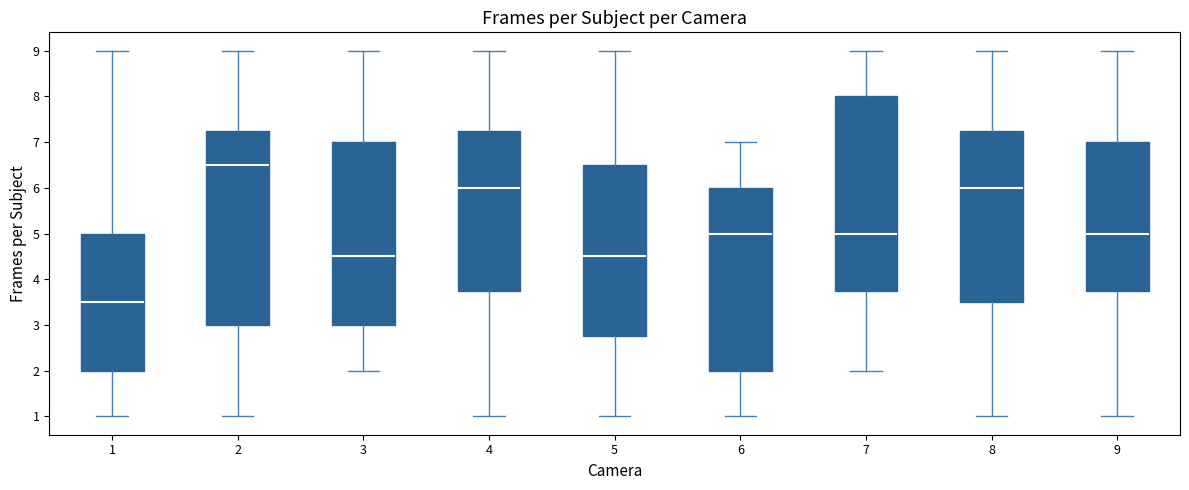

Reading left to right, read every box against the y-axis: the position of its median line, the range the box covers, and the ends of its whiskers. The values are not printed on the chart, so give them approximately, as read against the axis.

1: median 3.5, box 2.0 to 5.0, whiskers 1.0 to 9.0
2: median 6.5, box 3.0 to 7.3, whiskers 1.0 to 9.0
3: median 4.5, box 3.0 to 7.0, whiskers 2.0 to 9.0
4: median 6.0, box 3.8 to 7.3, whiskers 1.0 to 9.0
5: median 4.5, box 2.8 to 6.5, whiskers 1.0 to 9.0
6: median 5.0, box 2.0 to 6.0, whiskers 1.0 to 7.0
7: median 5.0, box 3.8 to 8.0, whiskers 2.0 to 9.0
8: median 6.0, box 3.5 to 7.3, whiskers 1.0 to 9.0
9: median 5.0, box 3.8 to 7.0, whiskers 1.0 to 9.0